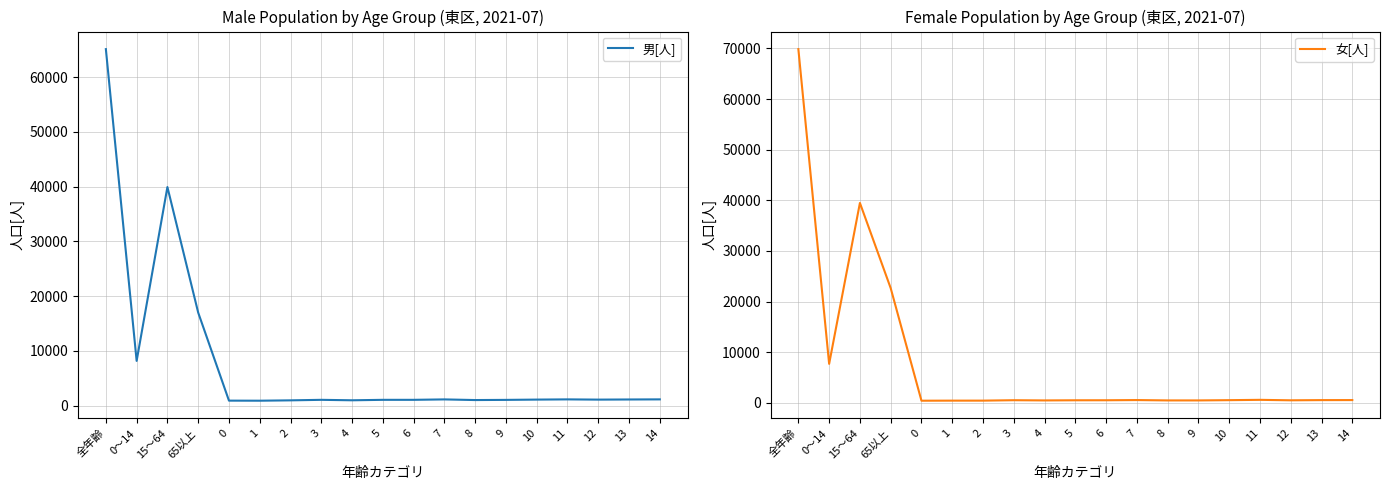

What is the sum of the 女[人] values at 6 and 2?

973